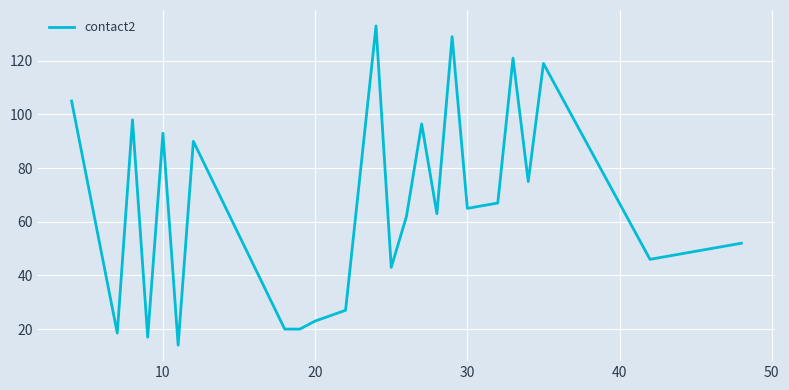

What is the greatest value displayed?

133.0